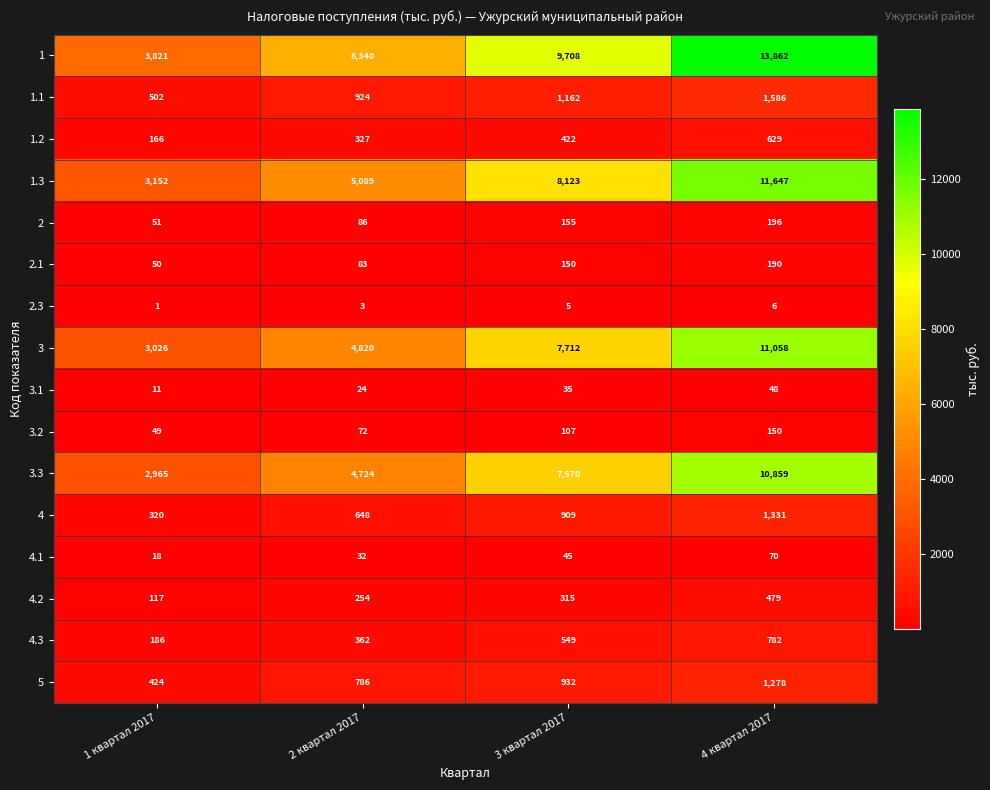

How many series are shown in this chart?

16